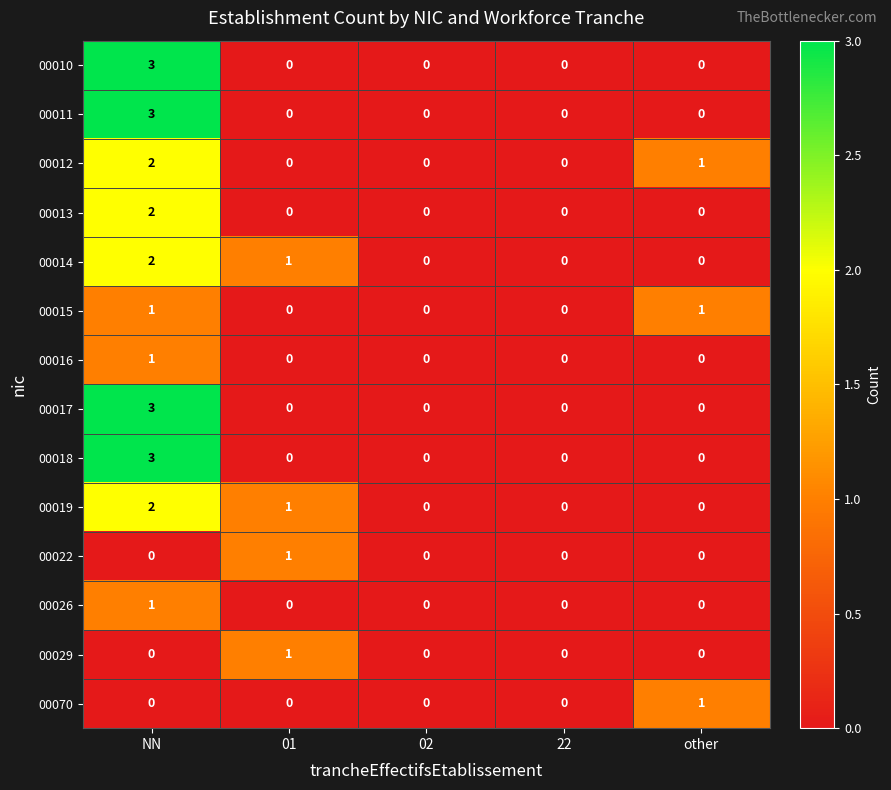

Which category has the highest value across all series?

NN